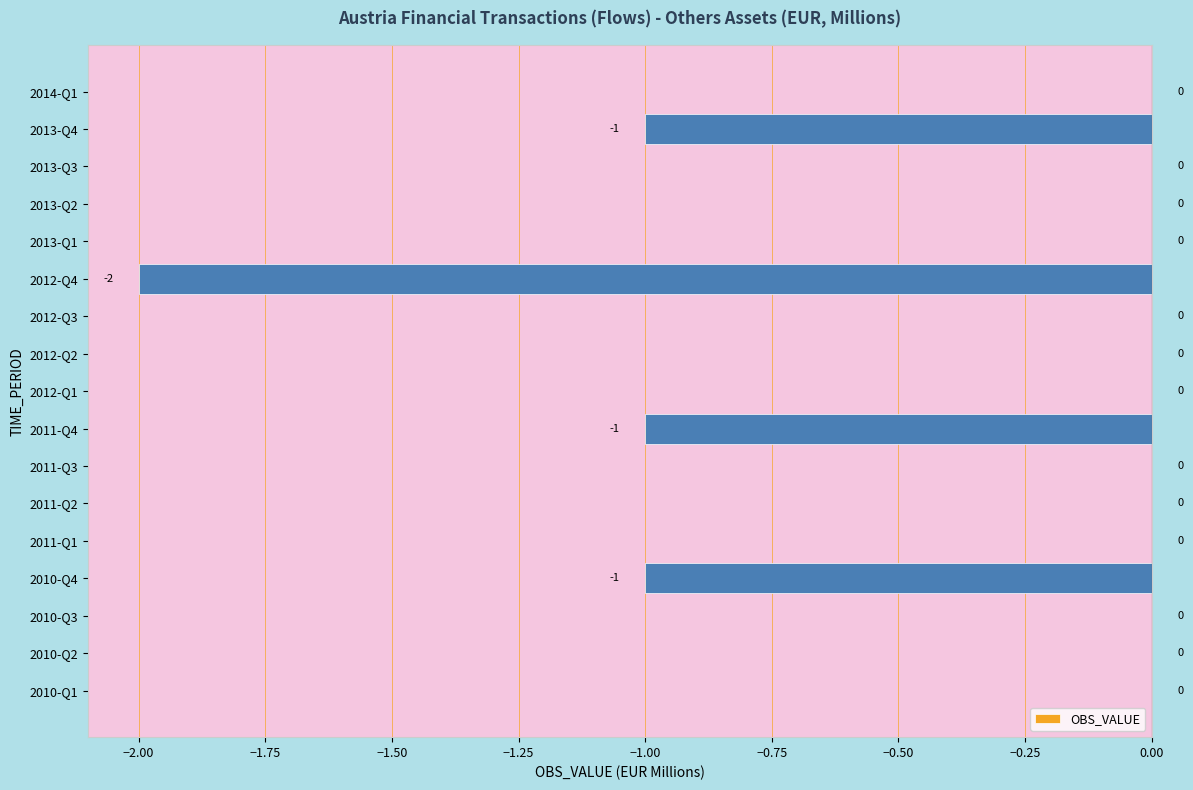

What is the change in value from 2011-Q4 to 2014-Q1?

+1